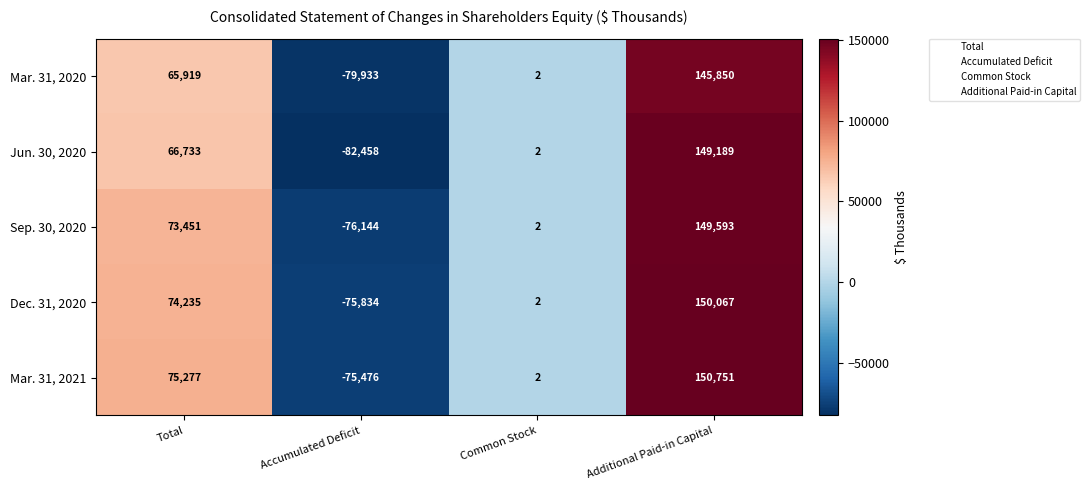

What is the maximum value shown in the chart?

150751